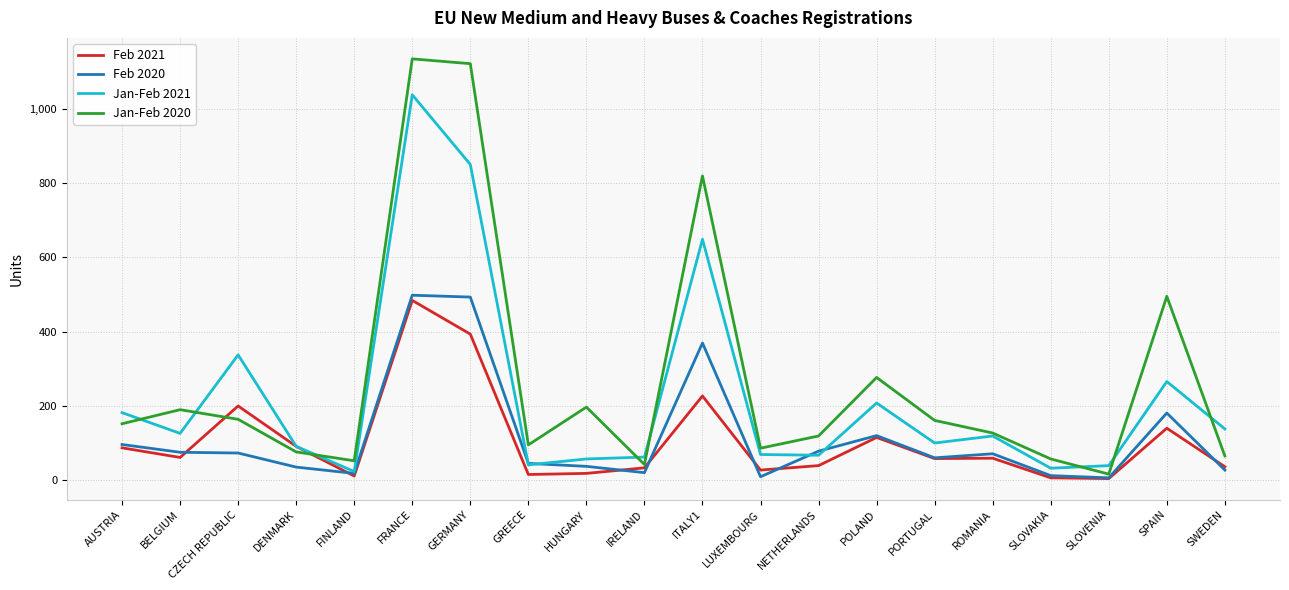

Which label corresponds to the largest value in the chart?

FRANCE